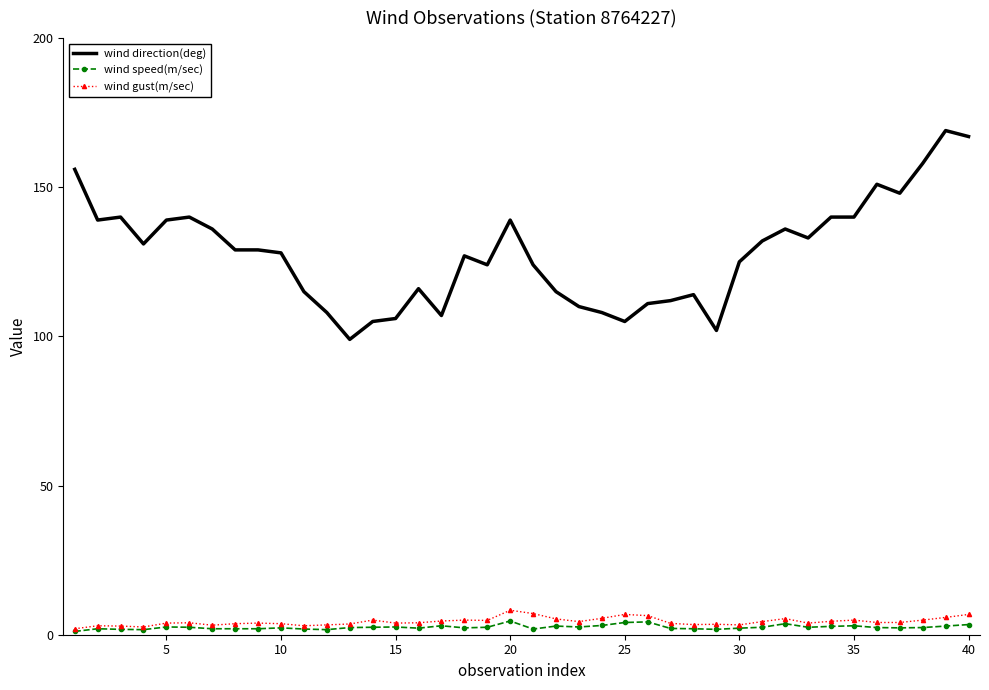

Which series has the largest range (max minus min)?

wind direction(deg)